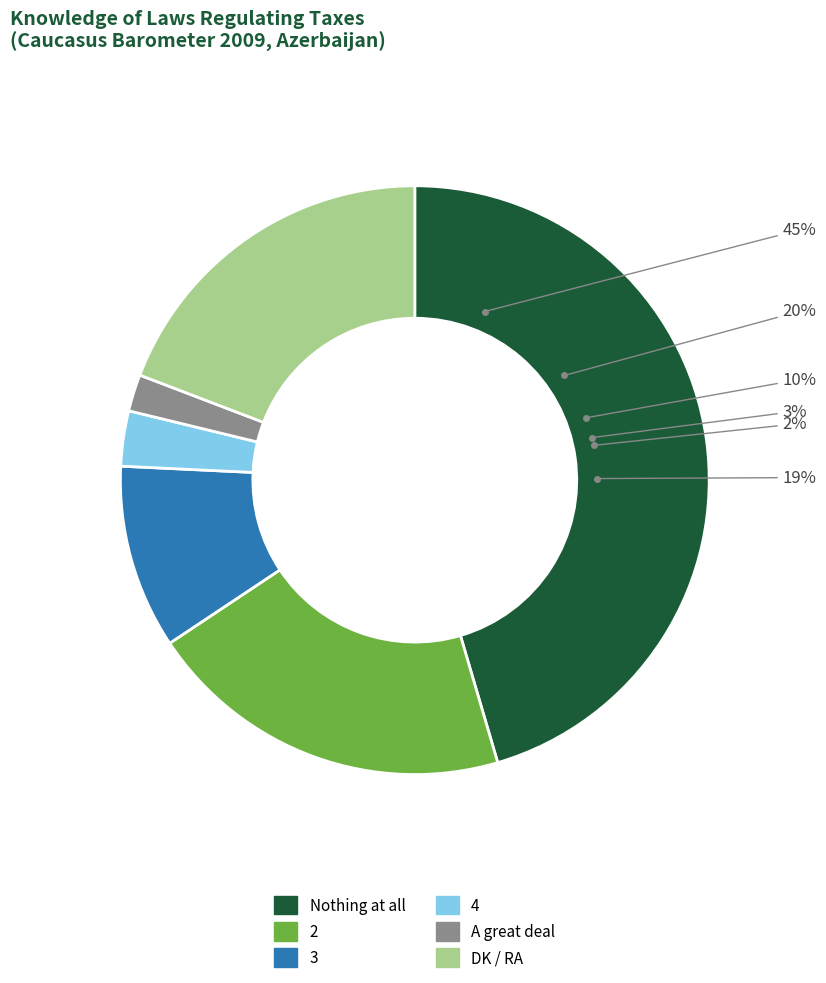

Which category has the smallest portion of the pie?

A great deal